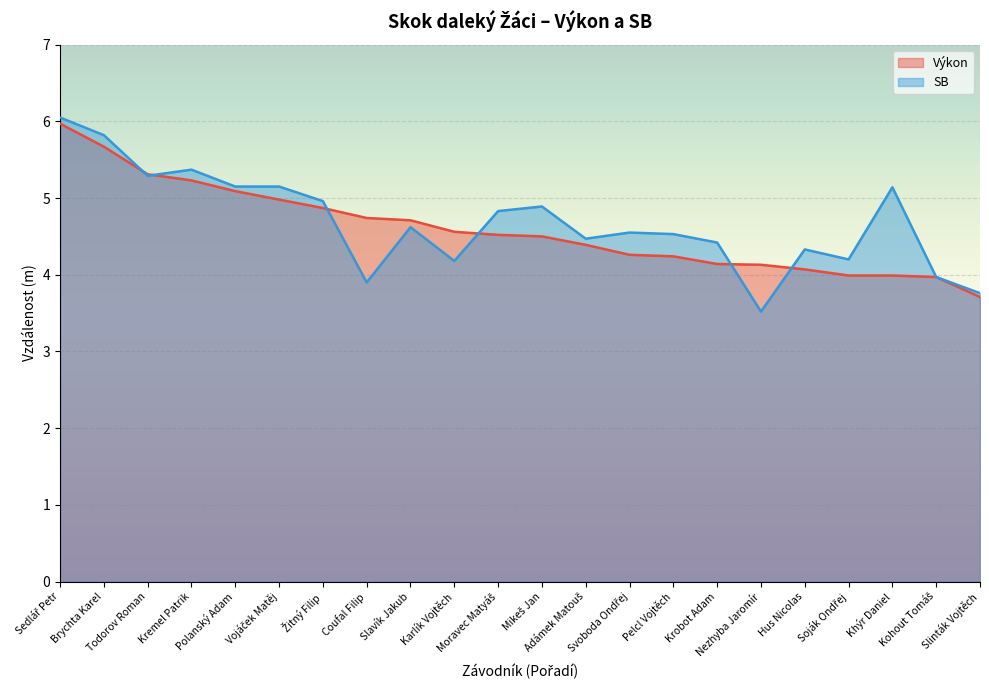

Which series has the largest total across all categories?

SB